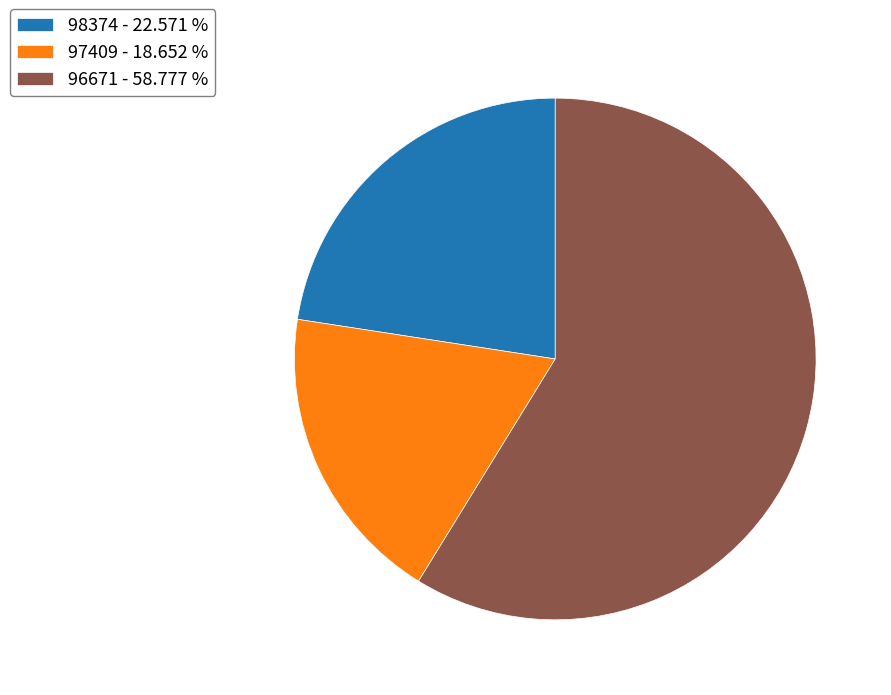

Rank the categories by value from lowest to highest.

97409, 98374, 96671